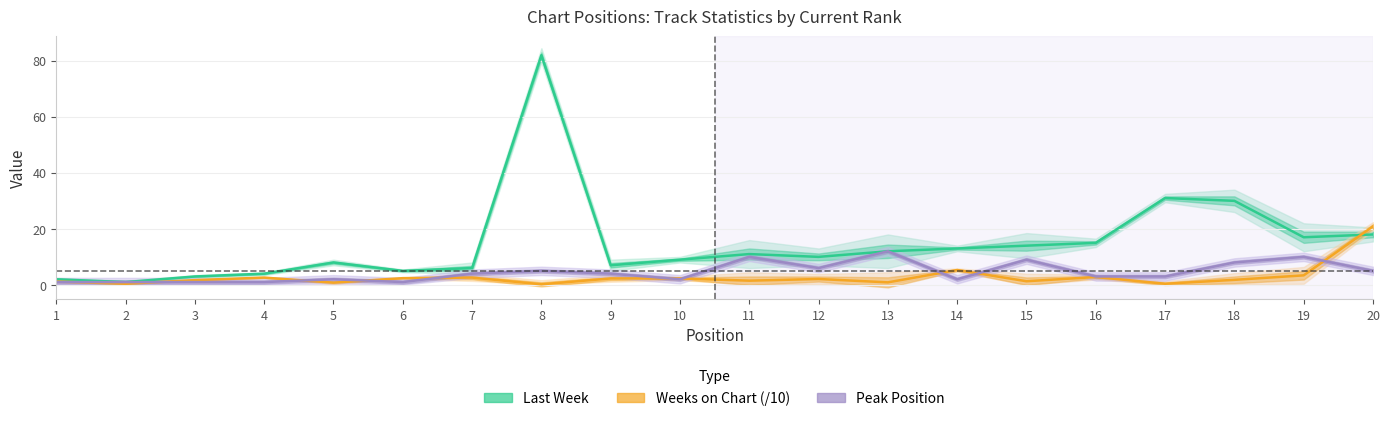

At how many categories does at least one series exceed 60?

1